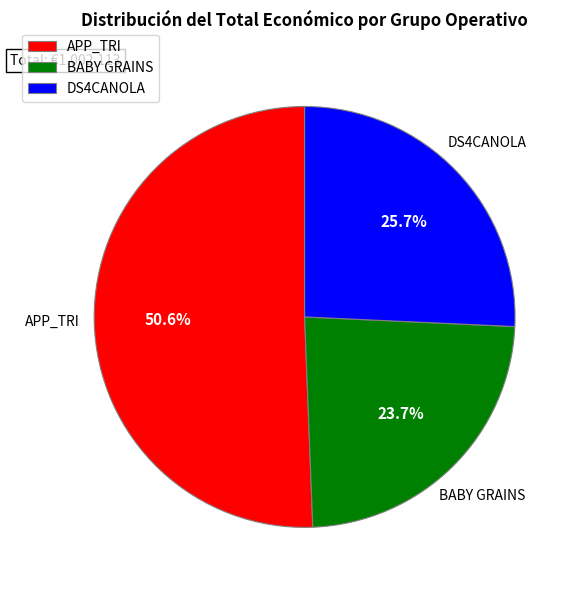

Do BABY GRAINS and DS4CANOLA together represent more than half of the pie?

No